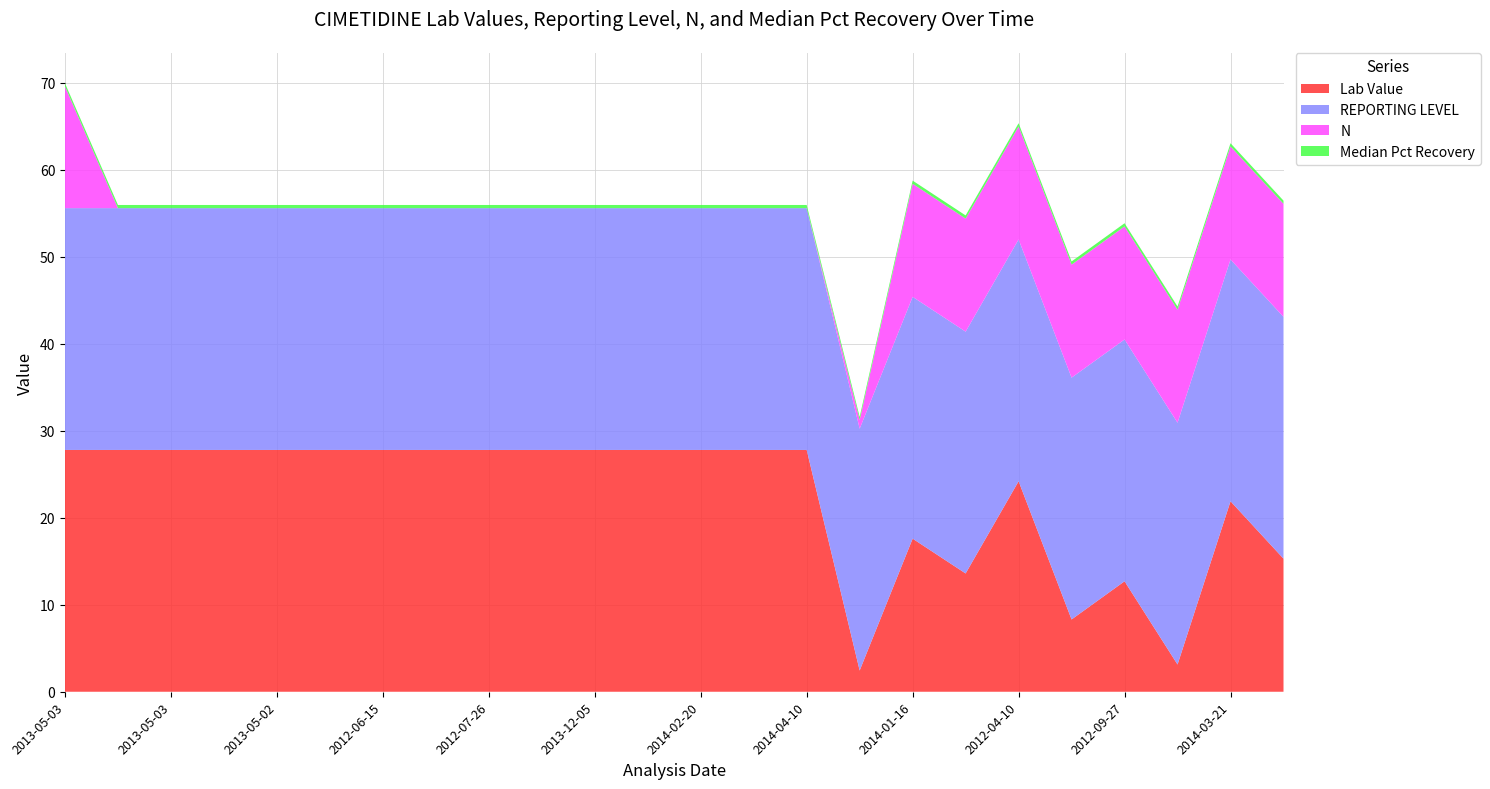

Reading left to right, what are all the values shown in this chart?

Lab Value: 2013-05-03=27.8	2013-05-02=27.8	2013-05-03=27.8	2013-05-02=27.8	2013-05-02=27.8	2012-05-01=27.8	2012-06-15=27.8	2012-06-15=27.8	2012-07-26=27.8	2013-05-03=27.8	2013-12-05=27.8	2013-02-28=27.8	2014-02-20=27.8	2013-03-27=27.8	2014-04-10=27.8	2012-06-15=2.4	2014-01-16=17.6	2013-11-20=13.6	2012-04-10=24.2	2012-07-26=8.3	2012-09-27=12.7	2013-02-28=3.1	2014-03-21=21.9	2013-08-29=15.3
REPORTING LEVEL: 2013-05-03=27.8	2013-05-02=27.8	2013-05-03=27.8	2013-05-02=27.8	2013-05-02=27.8	2012-05-01=27.8	2012-06-15=27.8	2012-06-15=27.8	2012-07-26=27.8	2013-05-03=27.8	2013-12-05=27.8	2013-02-28=27.8	2014-02-20=27.8	2013-03-27=27.8	2014-04-10=27.8	2012-06-15=27.8	2014-01-16=27.8	2013-11-20=27.8	2012-04-10=27.8	2012-07-26=27.8	2012-09-27=27.8	2013-02-28=27.8	2014-03-21=27.8	2013-08-29=27.8
N: 2013-05-03=14.0	2013-05-02=0.0	2013-05-03=0.0	2013-05-02=0.0	2013-05-02=0.0	2012-05-01=0.0	2012-06-15=0.0	2012-06-15=0.0	2012-07-26=0.0	2013-05-03=0.0	2013-12-05=0.0	2013-02-28=0.0	2014-02-20=0.0	2013-03-27=0.0	2014-04-10=0.0	2012-06-15=1.0	2014-01-16=13.0	2013-11-20=13.0	2012-04-10=13.0	2012-07-26=13.0	2012-09-27=13.0	2013-02-28=13.0	2014-03-21=13.0	2013-08-29=13.0
Median Pct Recovery: 2013-05-03=0.4	2013-05-02=0.4	2013-05-03=0.4	2013-05-02=0.4	2013-05-02=0.4	2012-05-01=0.4	2012-06-15=0.4	2012-06-15=0.4	2012-07-26=0.4	2013-05-03=0.4	2013-12-05=0.4	2013-02-28=0.4	2014-02-20=0.4	2013-03-27=0.4	2014-04-10=0.4	2012-06-15=0.4	2014-01-16=0.4	2013-11-20=0.4	2012-04-10=0.4	2012-07-26=0.4	2012-09-27=0.4	2013-02-28=0.4	2014-03-21=0.4	2013-08-29=0.4